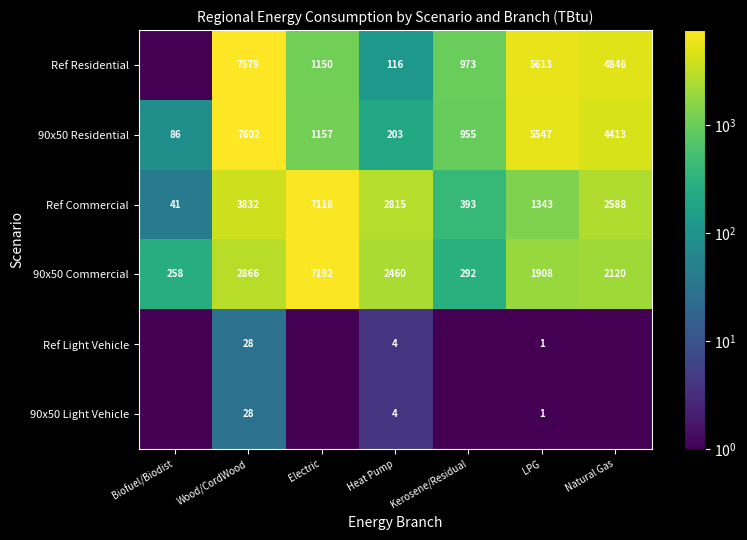

Which category has the highest value in the 90x50 Commercial series?

Electric